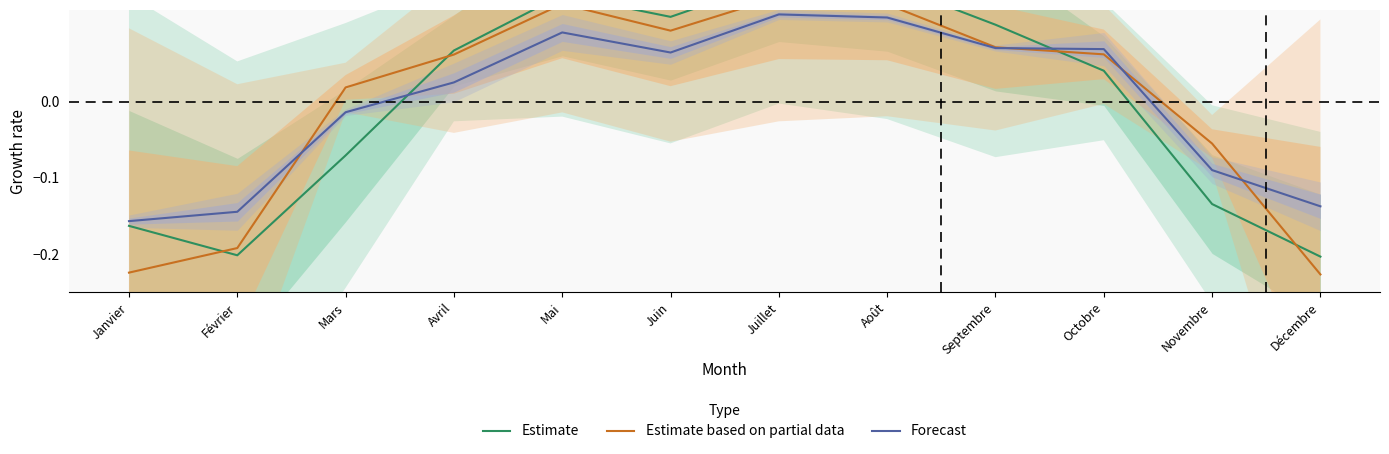

What is the minimum value shown in the chart?

-0.2